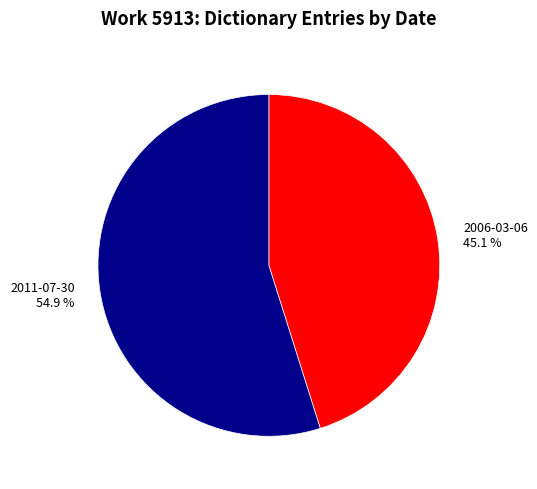

What is the total percentage of 2011-07-30 and 2006-03-06?

100.0%